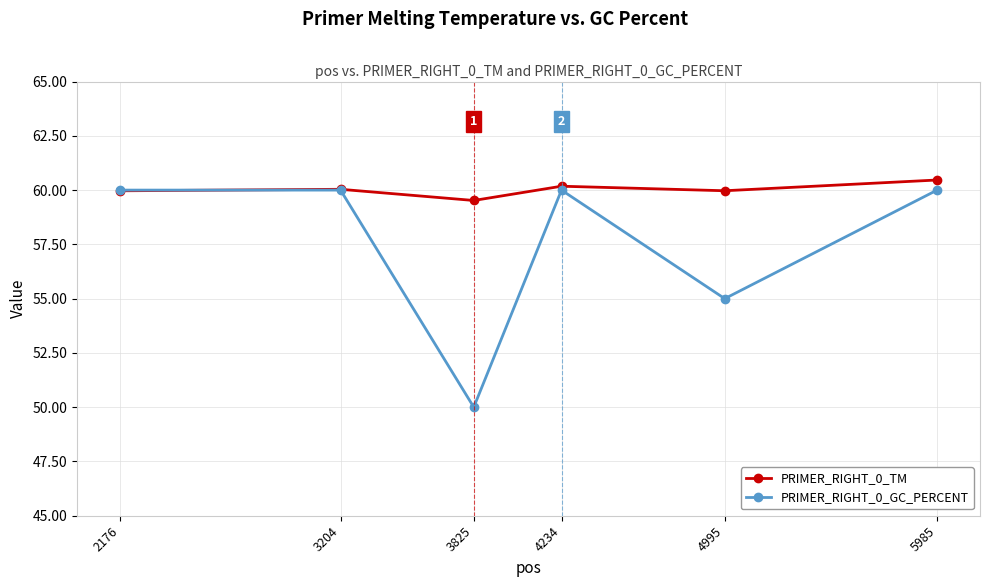

At how many categories does at least one series exceed 59?

6